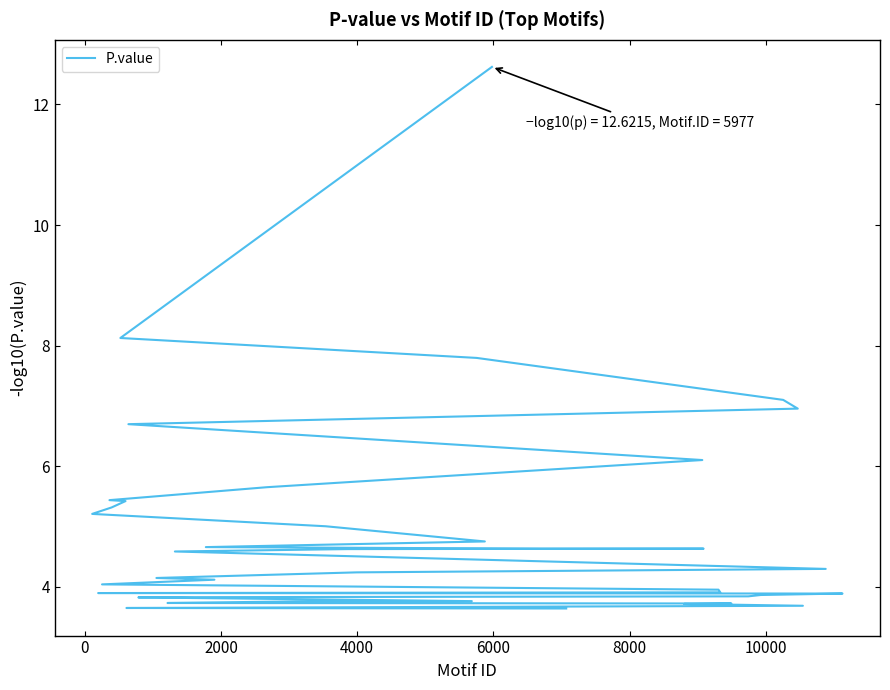

Reading right to left, extract all data points from this chart.

3.6	3.7	3.7	3.7	3.7	3.7	3.8	3.8	3.8	3.8	3.8	3.9	3.9	3.9	3.9	4.0	4.0	4.1	4.1	4.2	4.3	4.6	4.6	4.6	4.6	4.7	4.8	5.0	5.2	5.3	5.4	5.4	5.7	6.1	6.7	7.0	7.1	7.8	8.1	12.6